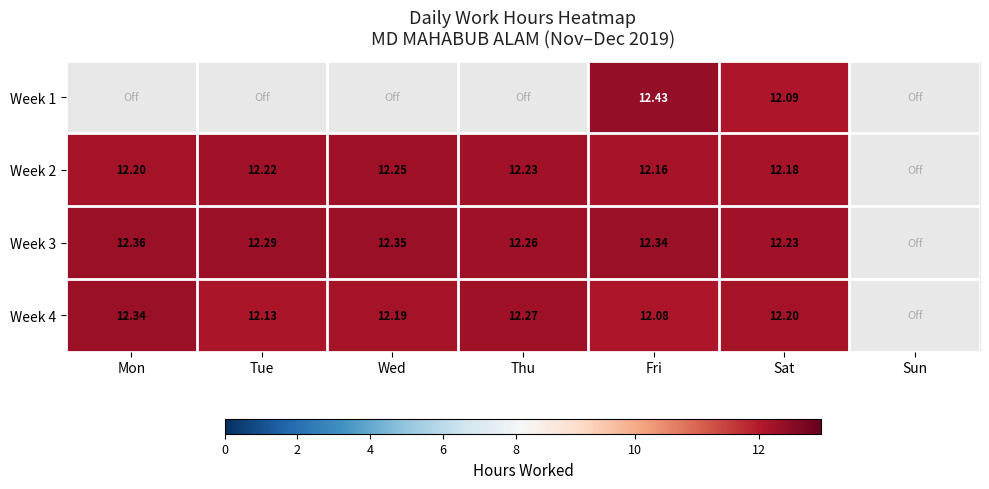

Which label corresponds to the largest value in the chart?

Fri